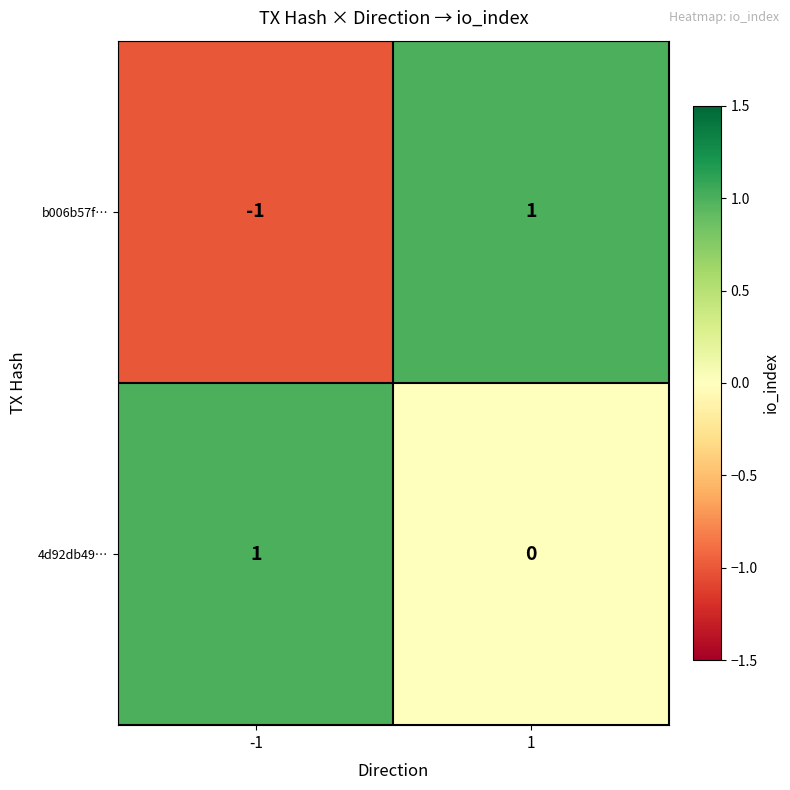

Reading left to right, transcribe all the data shown in this chart.

b006b57f…: -1=-1	1=1
4d92db49…: -1=1	1=0